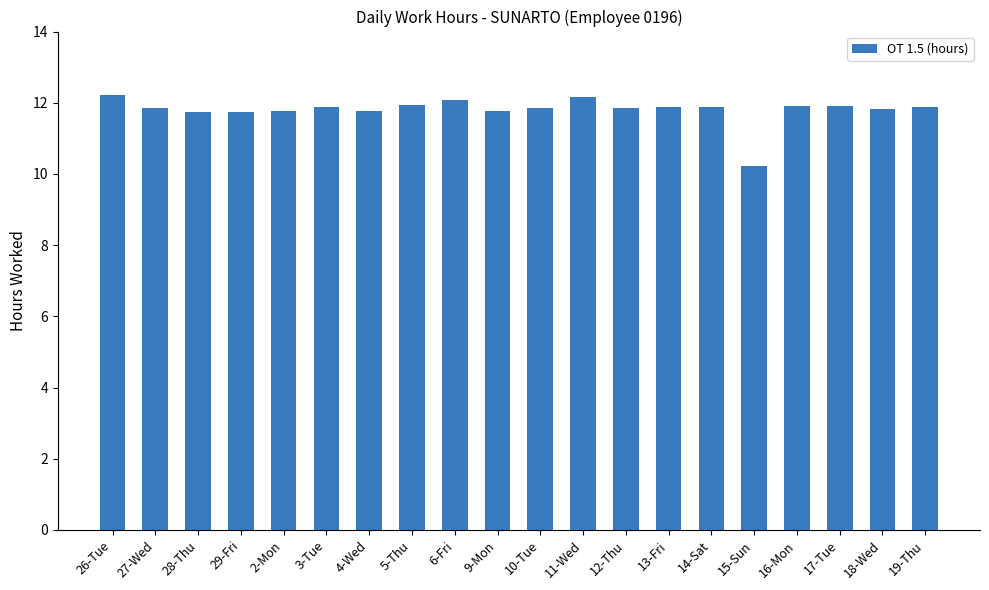

What is the difference between the second highest and minimum values?

1.9